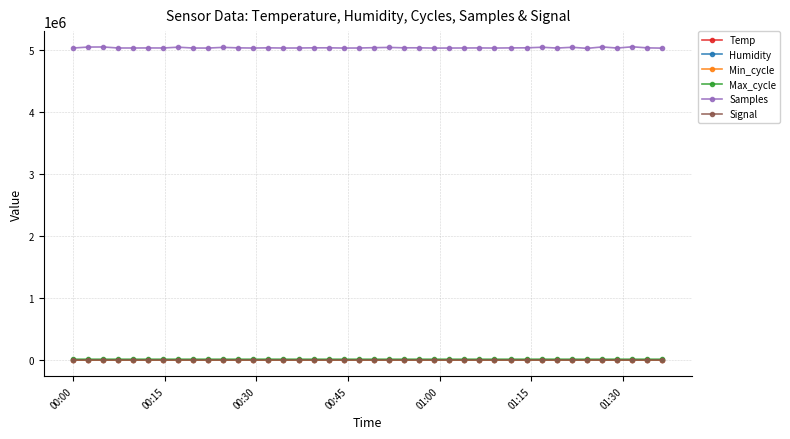

What are all the series names shown in the legend?

Temp, Humidity, Min_cycle, Max_cycle, Samples, Signal